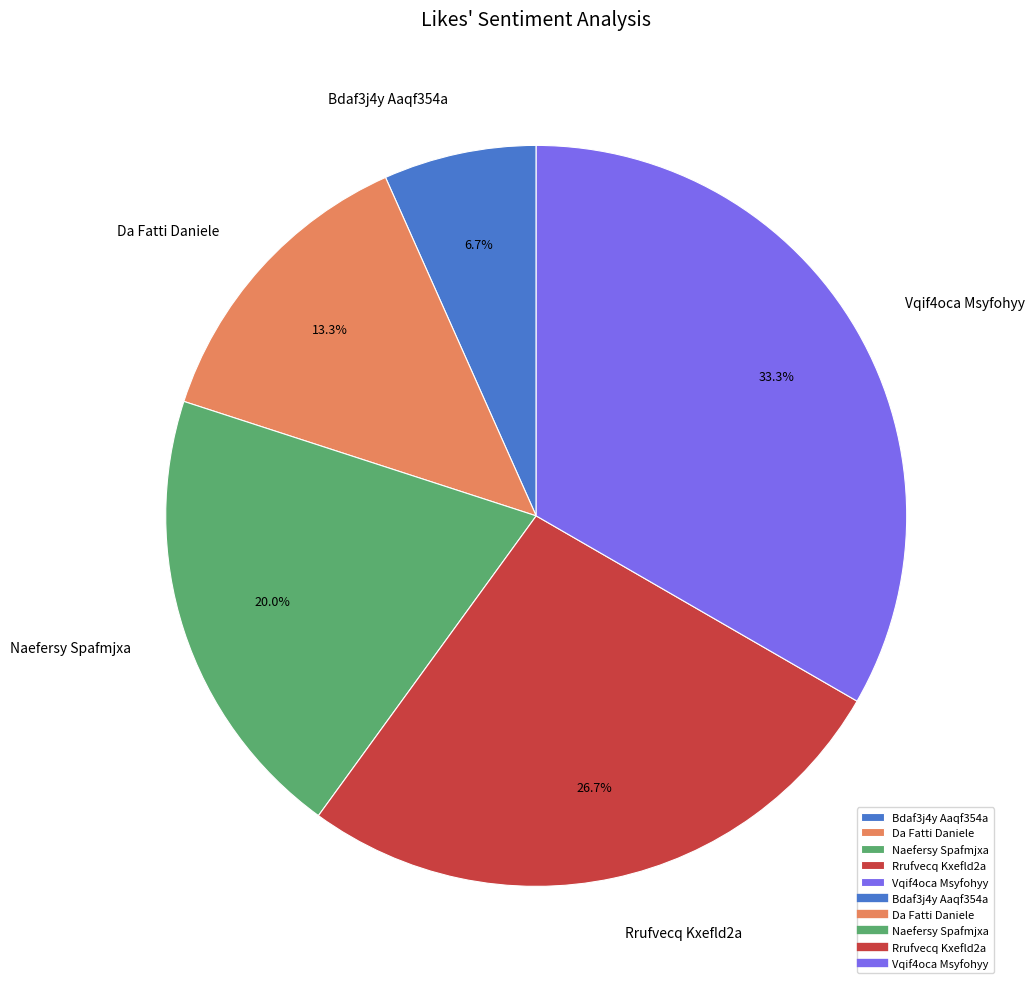

Between Da Fatti Daniele and Vqif4oca Msyfohyy, which is larger?

Vqif4oca Msyfohyy